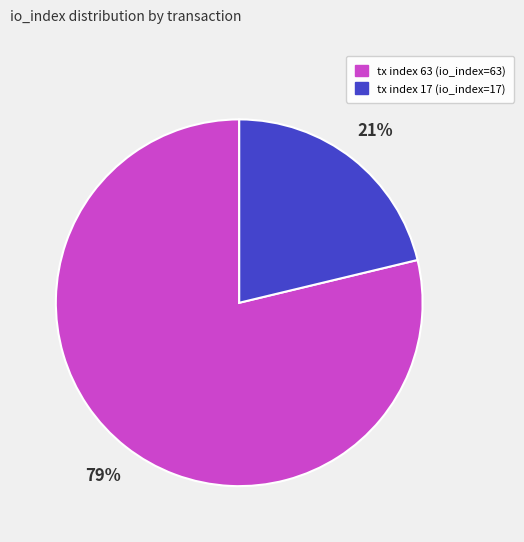

What is the smallest slice in the pie chart?

tx index 17